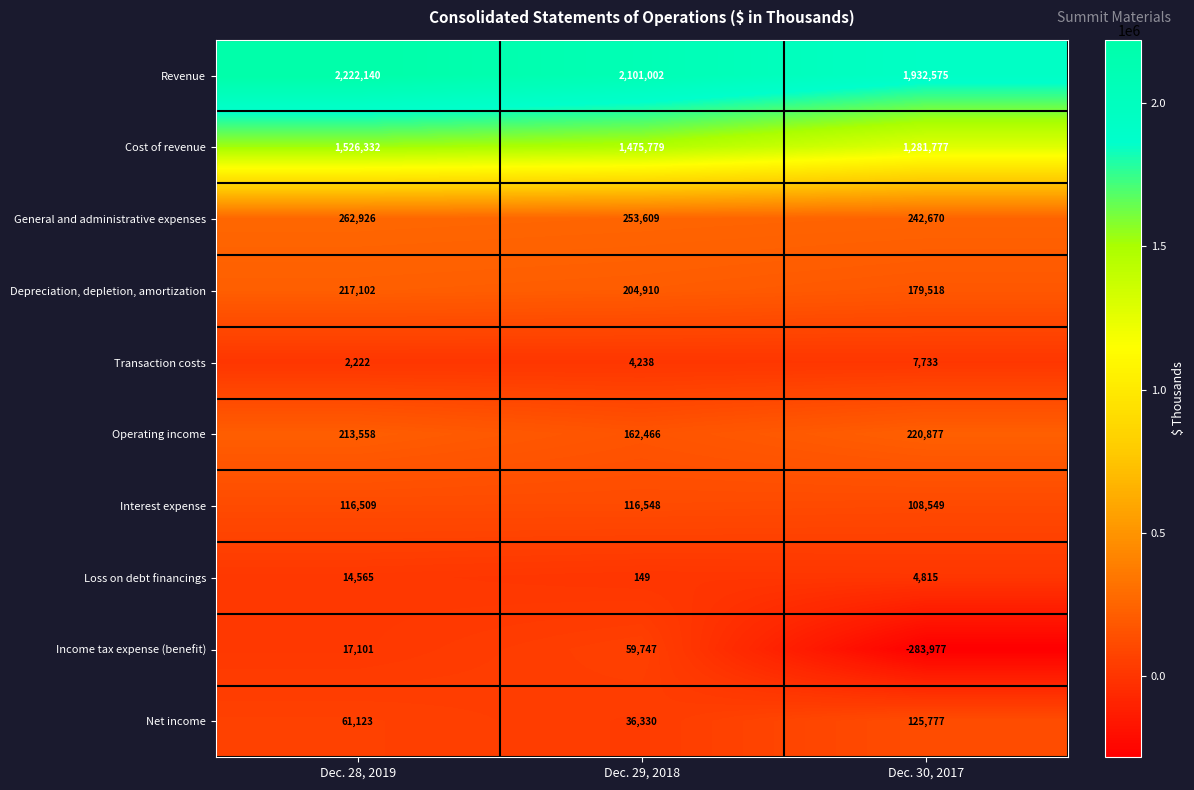

Which series has the largest range (max minus min)?

Income tax expense (benefit)